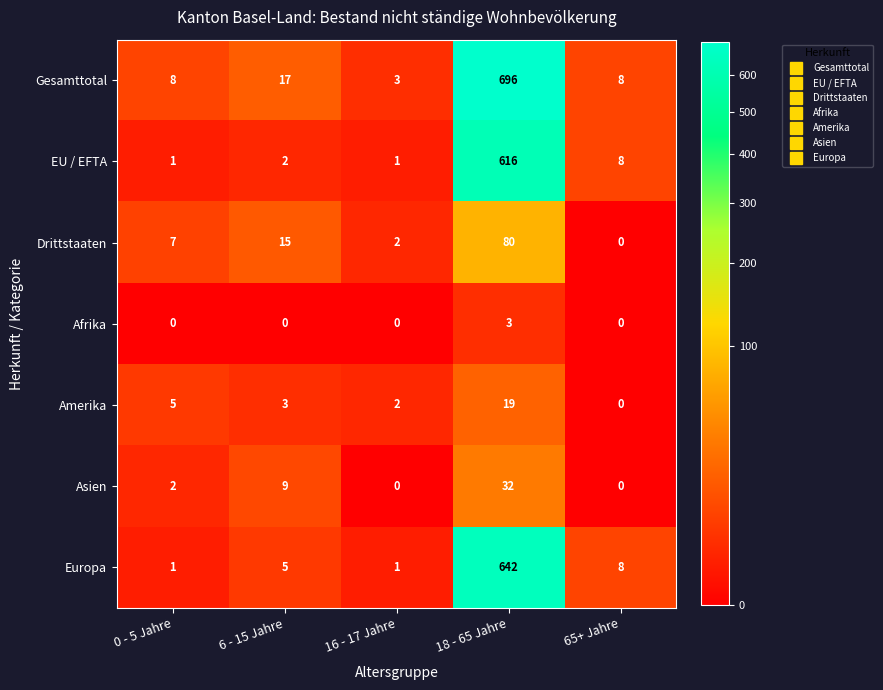

Where is Gesamttotal nearest to the value 349?

6 - 15 Jahre